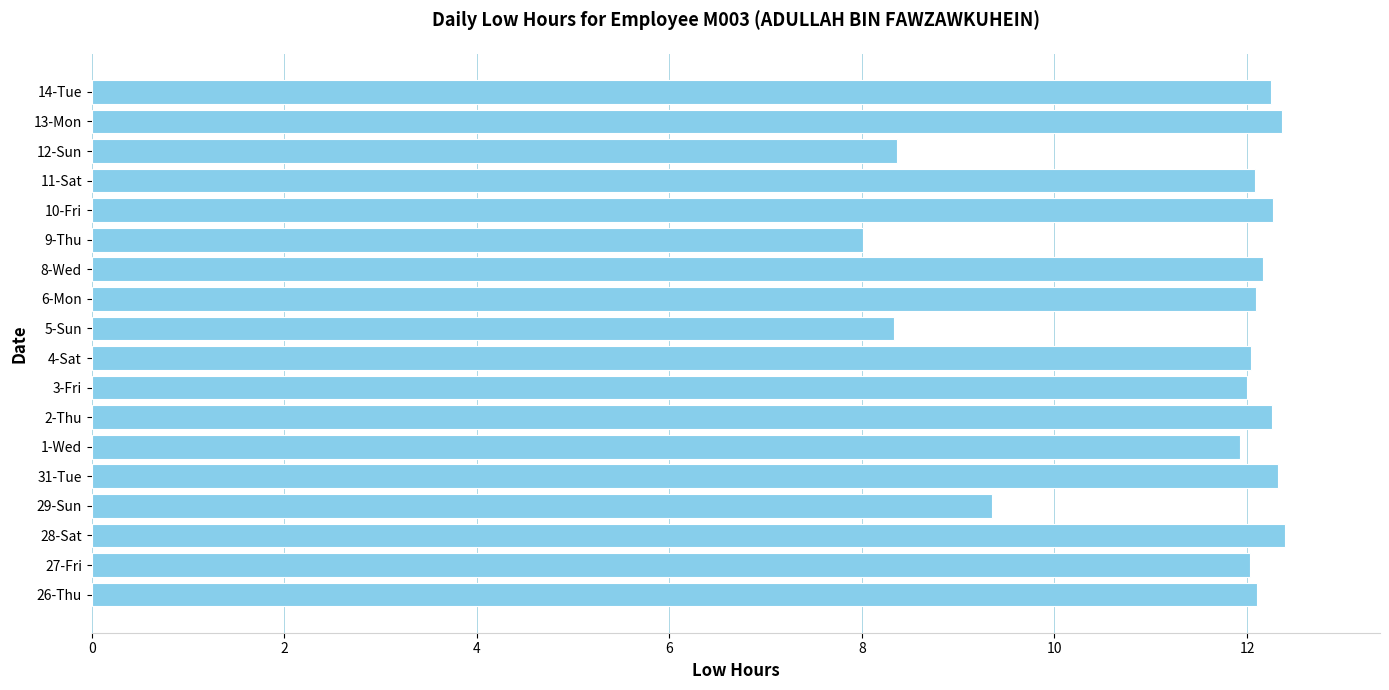

What is the greatest value displayed?

12.4